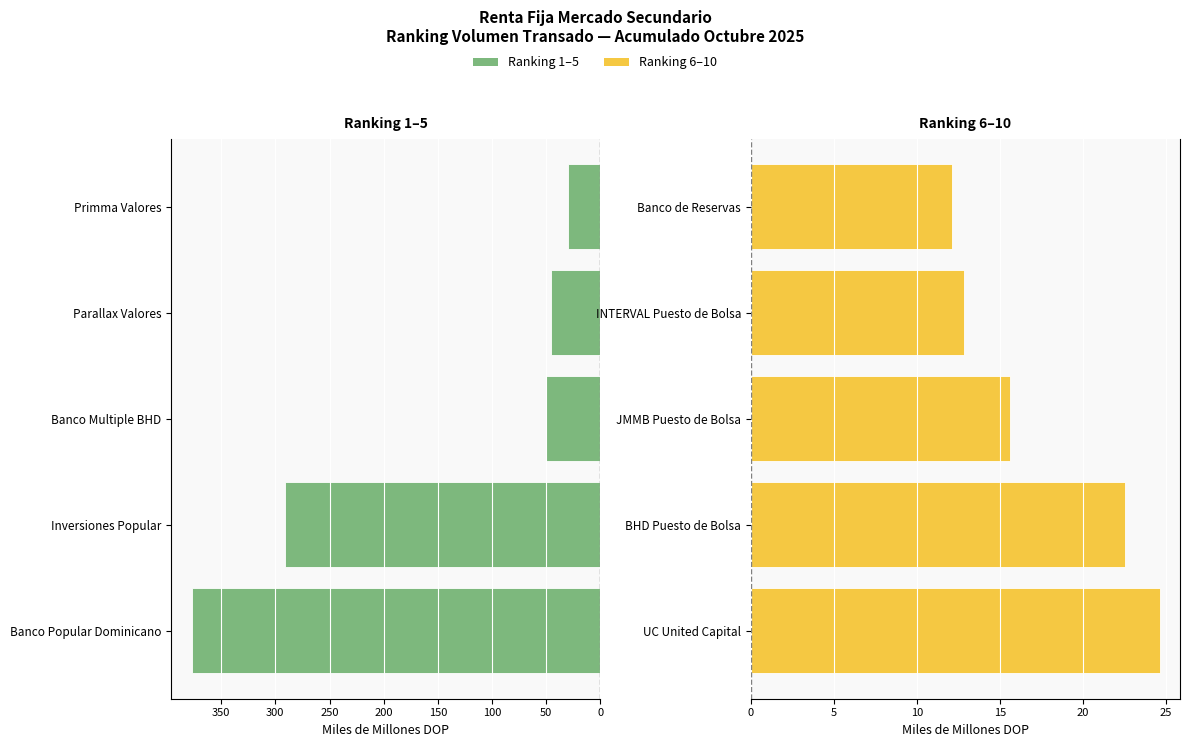

Reading right to left, what are all the values shown in this chart?

Top 1-5: 200=30.1	150=45.7	100=50.5	50=290.9	0=377.2
Ranking 6–10: 200=12.1	150=12.8	100=15.6	50=22.5	0=24.6